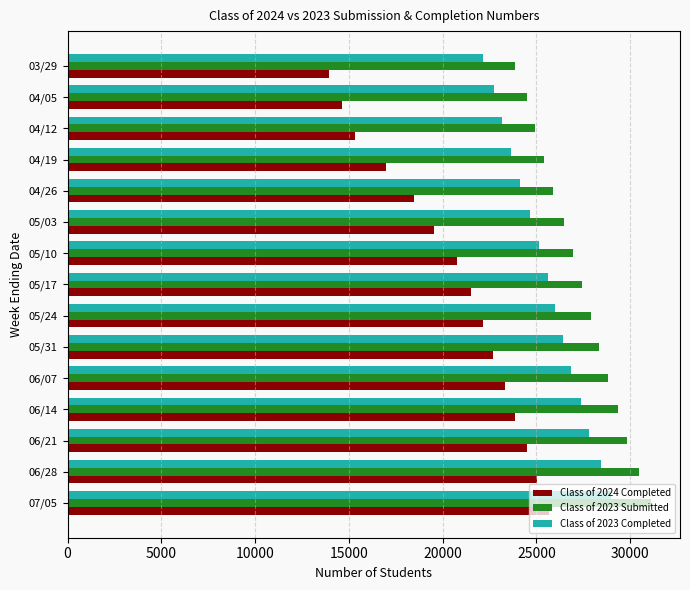

Which series has the largest total across all categories?

Class of 2023 Submitted